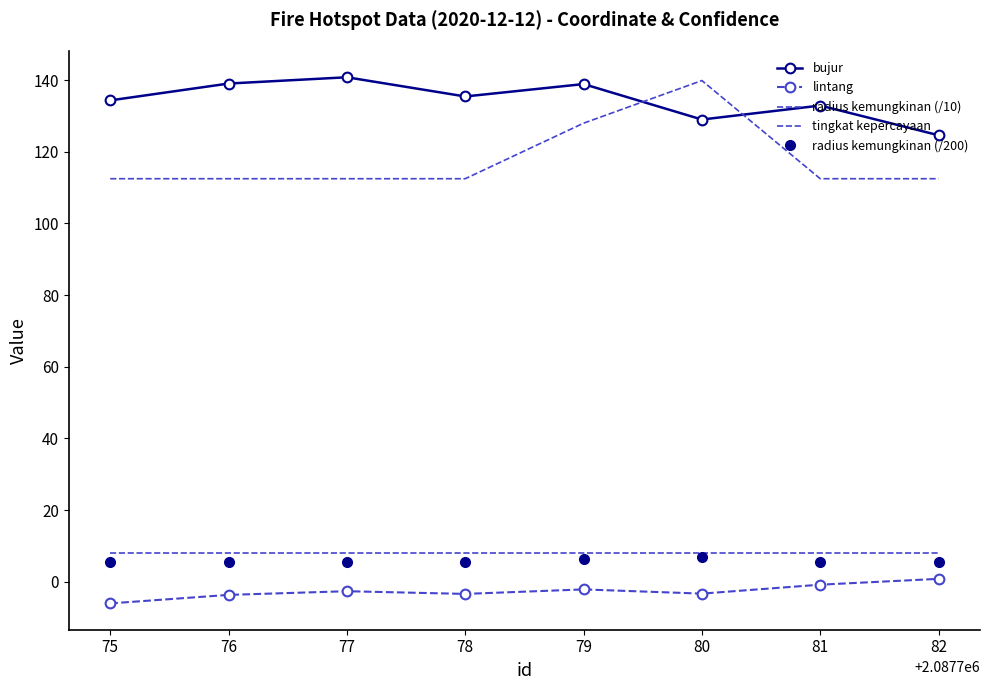

What is the maximum value shown in the chart?

140.8